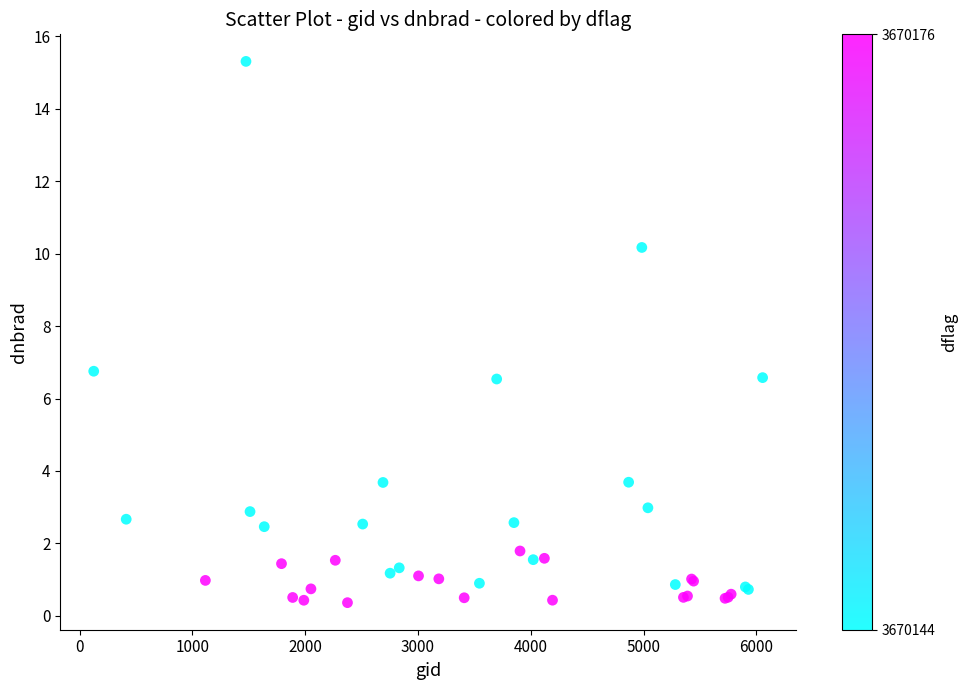

What Y value in the scatter plot is closest to 7?

6.8